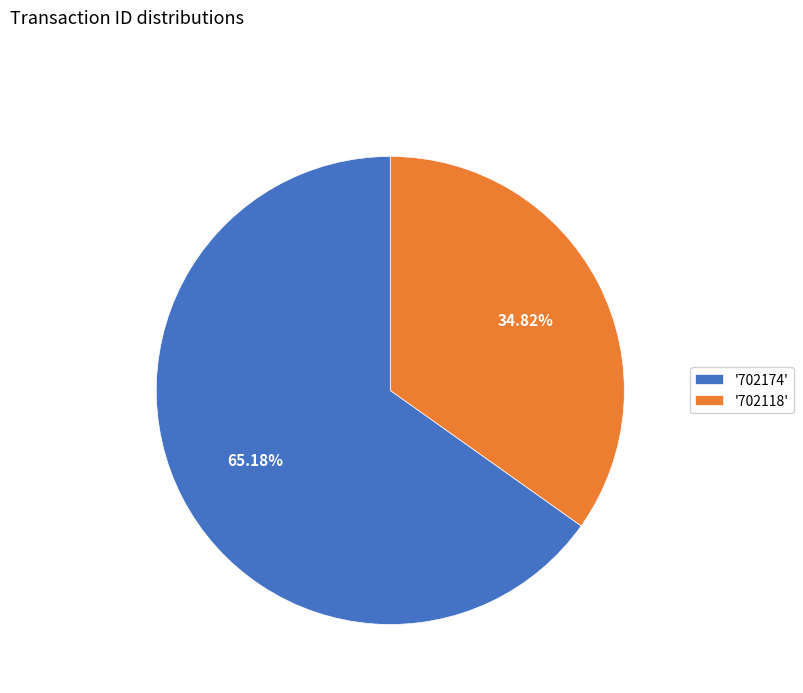

Rank the categories by value from highest to lowest.

'702174', '702118'